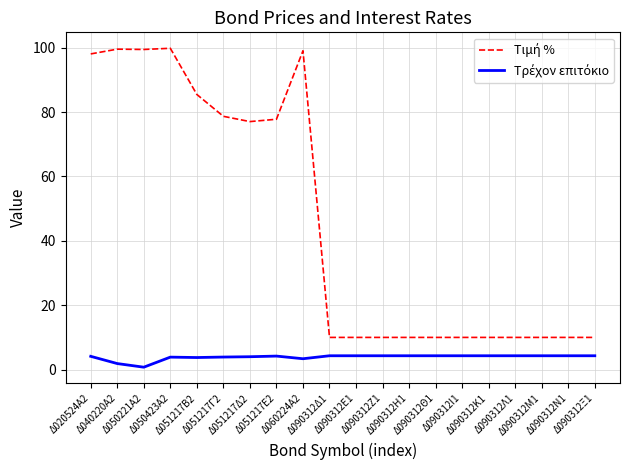

How many lines are shown in the chart?

2